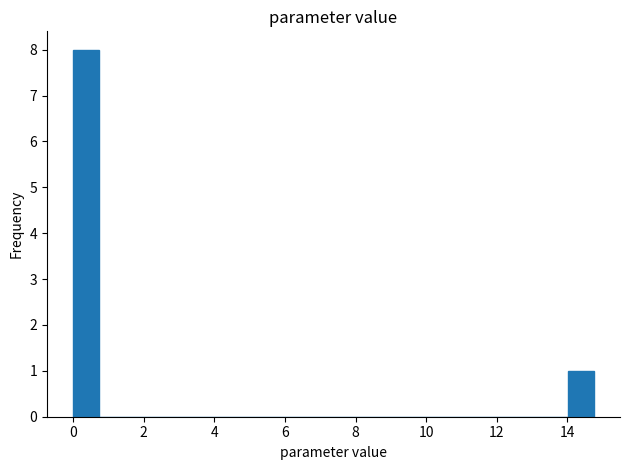

Read against the x-axis, roughly where is the centre of the tallest bar?

0.4